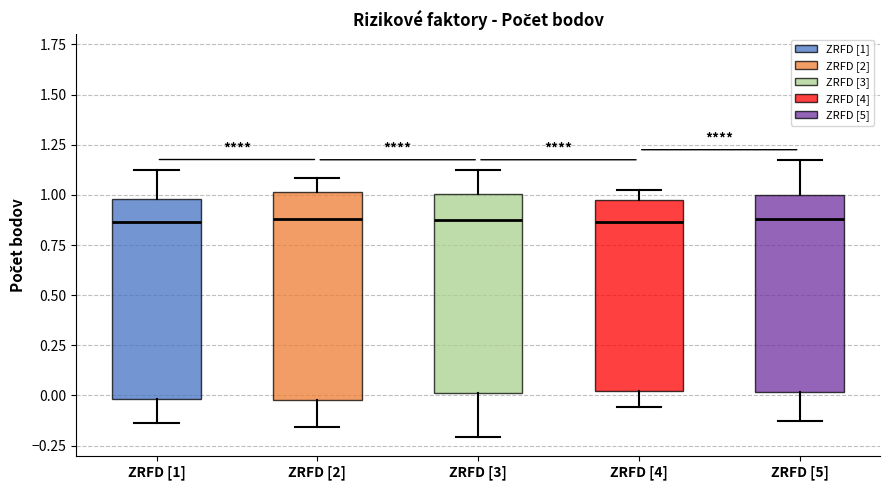

Reading left to right, read every box against the y-axis: the position of its median line, the range the box covers, and the ends of its whiskers. The values are not printed on the chart, so give them approximately, as read against the axis.

ZRFD [1]: median 0.85, box 0.00 to 1.00, whiskers -0.15 to 1.15
ZRFD [2]: median 0.90, box 0.00 to 1.00, whiskers -0.15 to 1.10
ZRFD [3]: median 0.85, box 0.00 to 1.00, whiskers -0.20 to 1.15
ZRFD [4]: median 0.85, box 0.00 to 0.95, whiskers -0.05 to 1.00
ZRFD [5]: median 0.90, box 0.00 to 1.00, whiskers -0.15 to 1.20